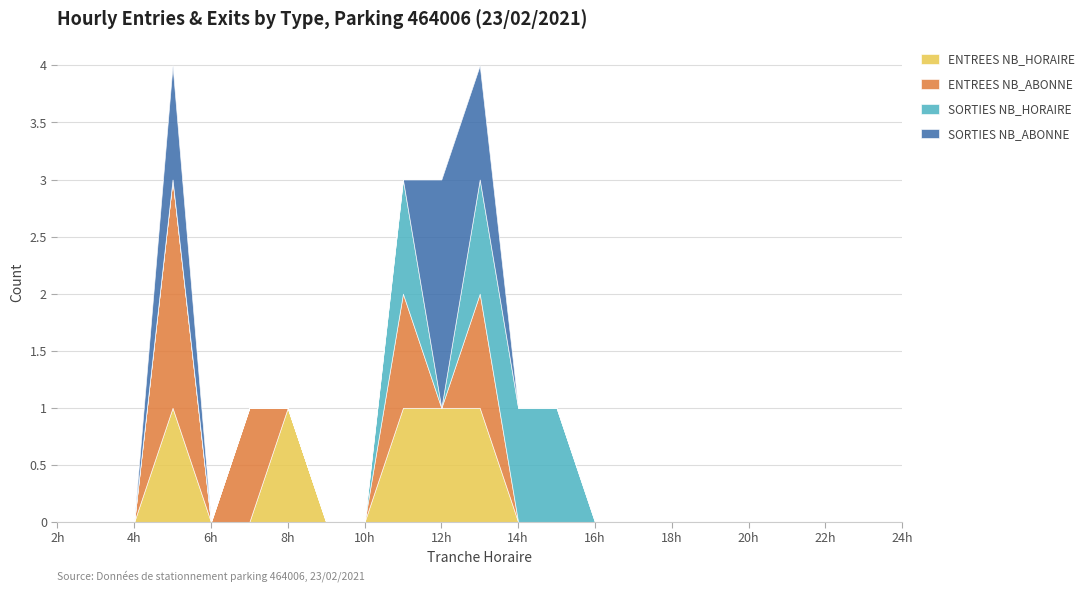

How many positive values does the SORTIES NB_ABONNE series have?

3